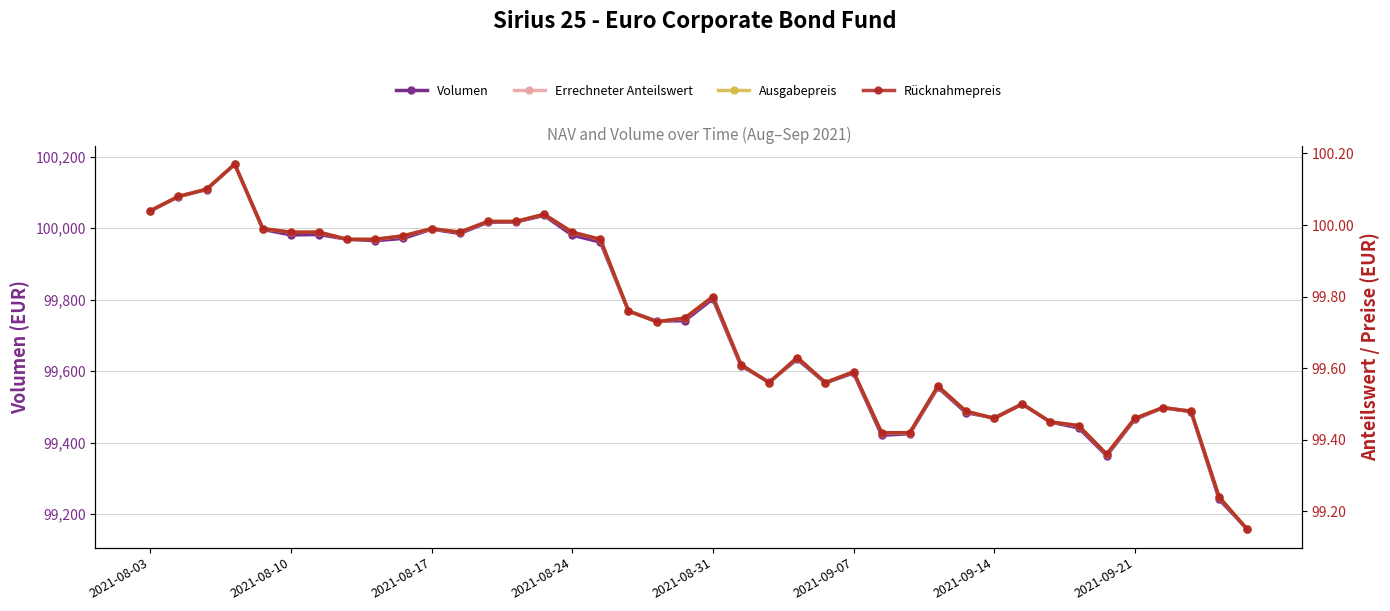

True or false: Rücknahmepreis has a value of 167.9 at 12.

False